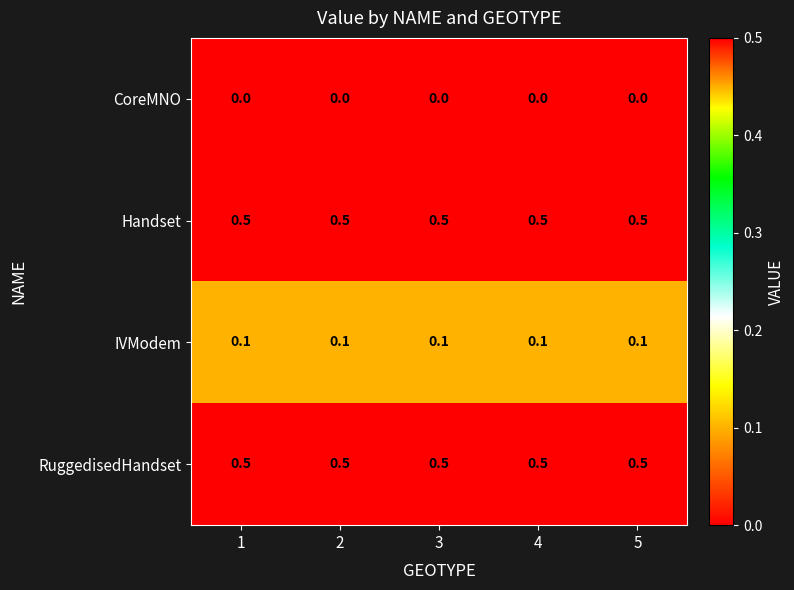

What is the sum of all IVModem values?

0.5